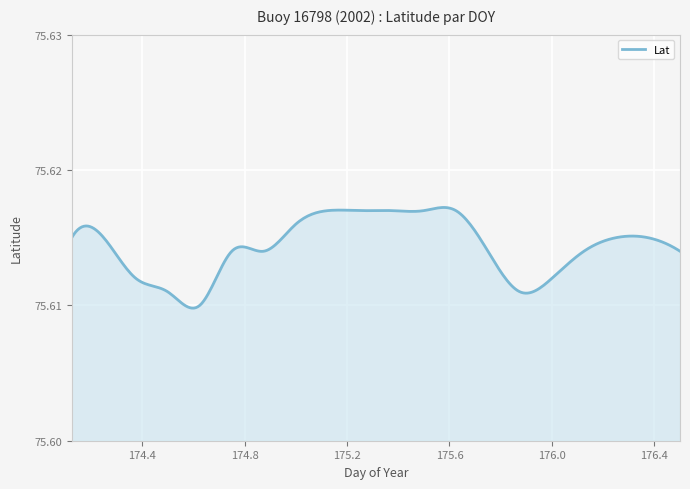

What is the label of the 17th point from the right?

174.5